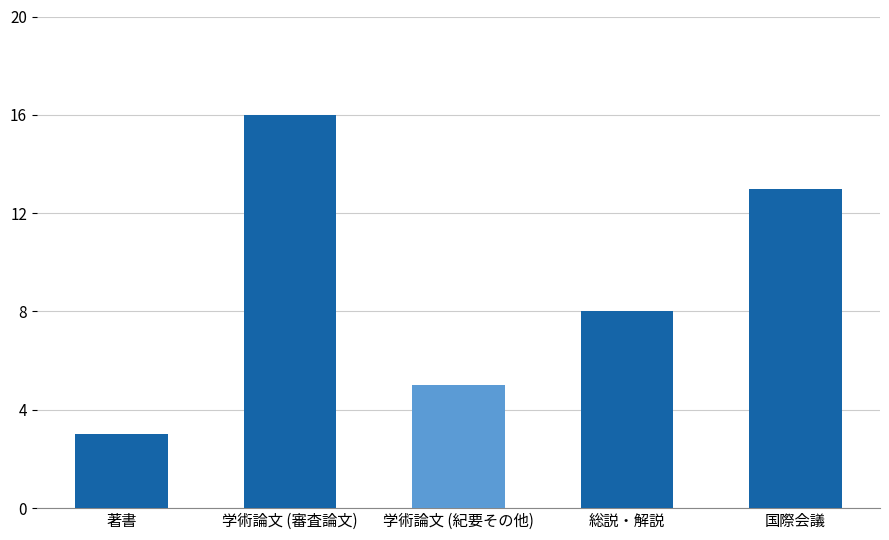

At which label is the value closest to 9?

総説・解説